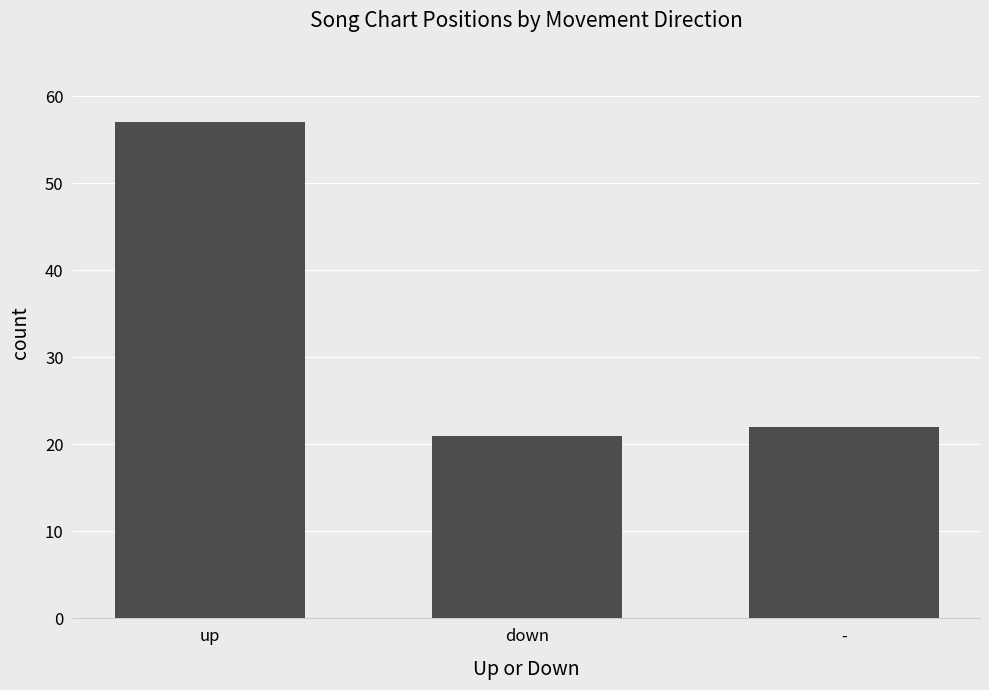

At which label does the data first exceed 22?

up